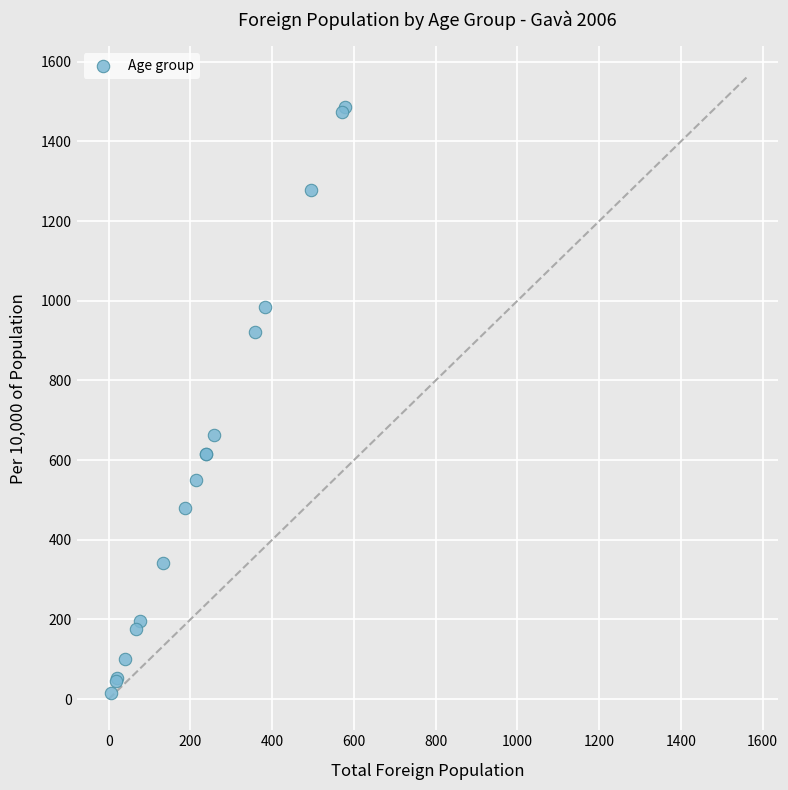

What Y value in the scatter plot is closest to 750?

662